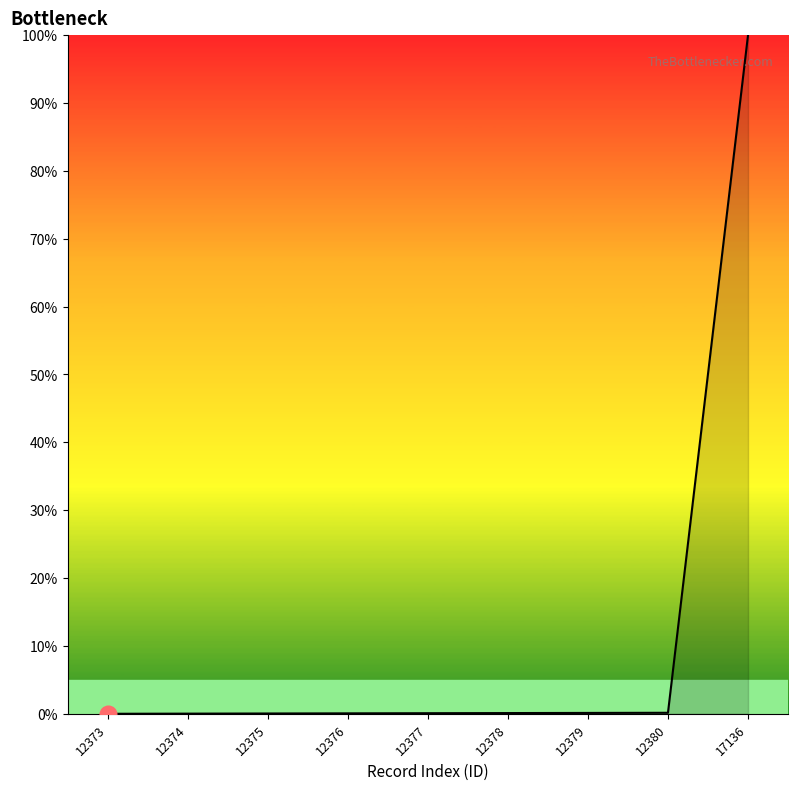

Is it true that the value at 17136 is 62.0?

False